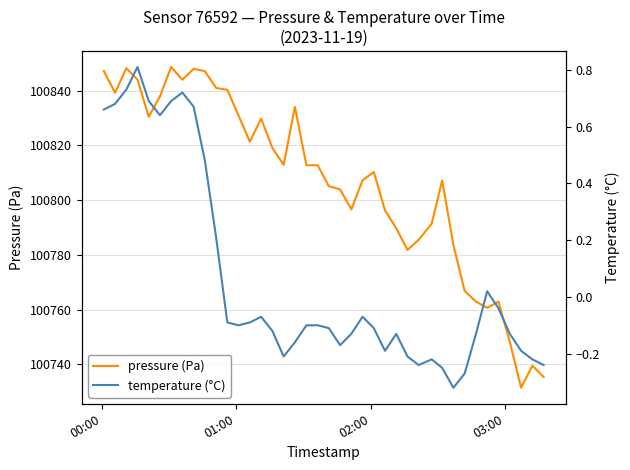

In pressure (Pa), how many points are higher than both neighbors (excluding endpoints)?

9